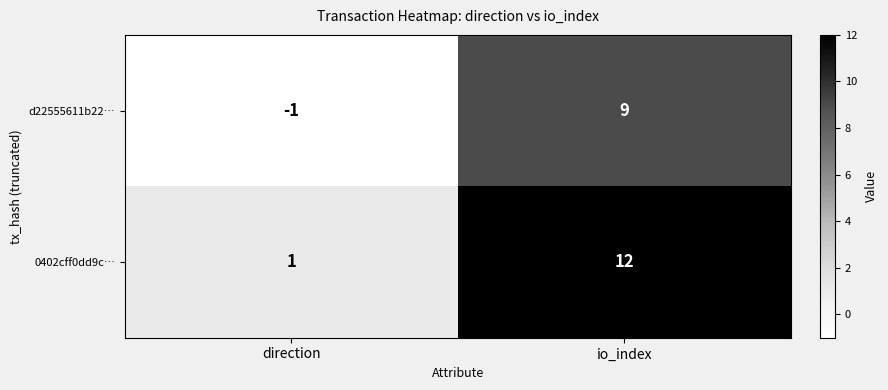

What is the minimum value shown in the chart?

-1